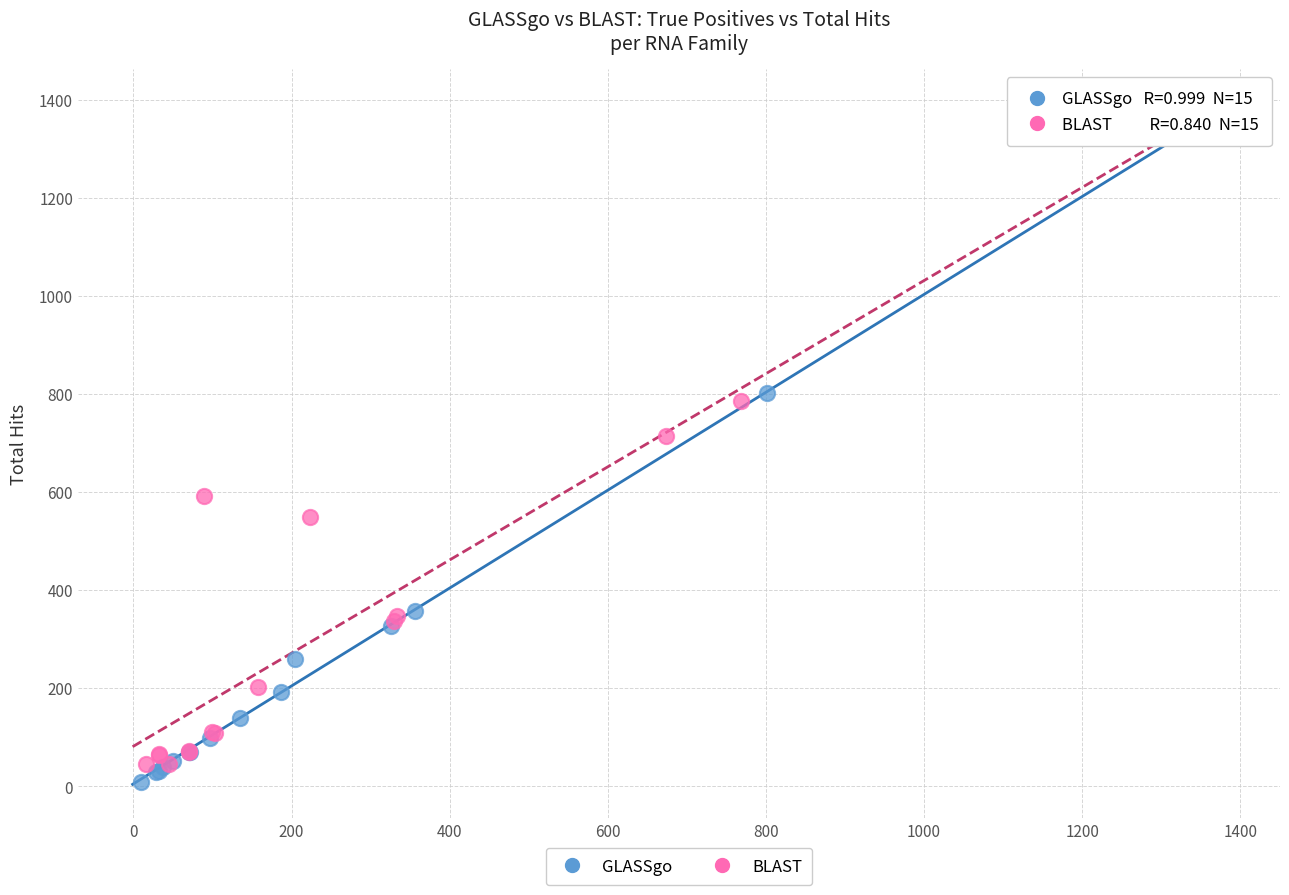

Which series contains the highest Y value?

GLASSgo